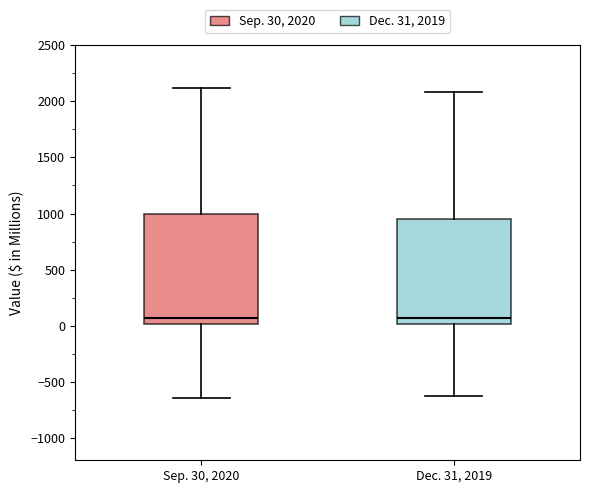

Reading left to right, read every box against the y-axis: the position of its median line, the range the box covers, and the ends of its whiskers. The values are not printed on the chart, so give them approximately, as read against the axis.

Sep. 30, 2020: median 50, box 0 to 1000, whiskers -650 to 2100
Dec. 31, 2019: median 50, box 0 to 950, whiskers -650 to 2100